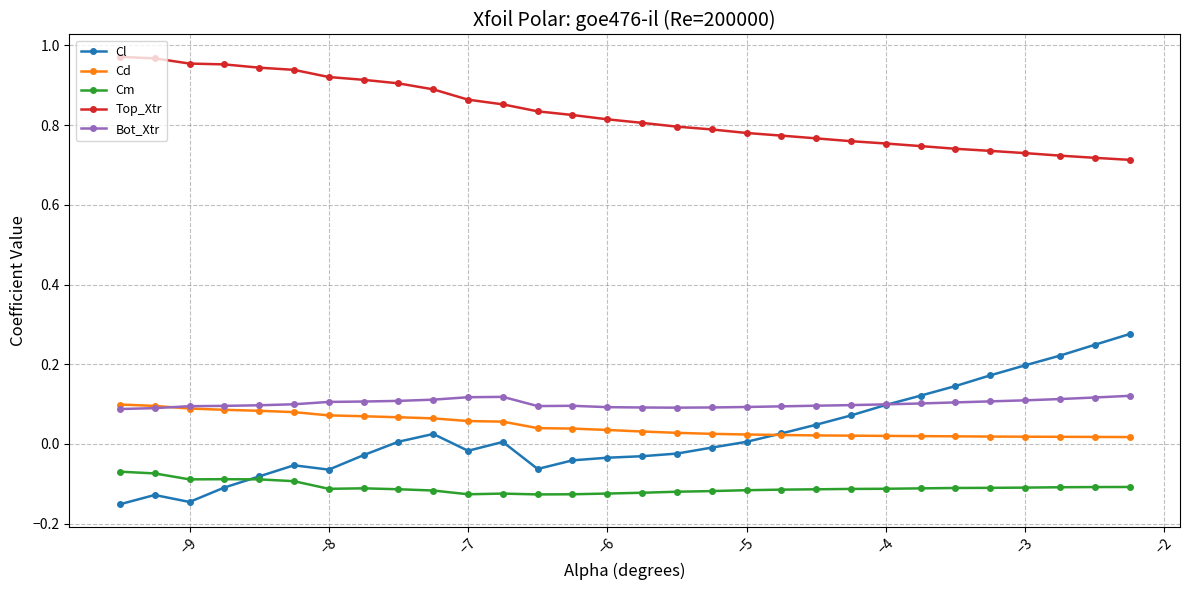

Which series has the widest spread of values?

Cl